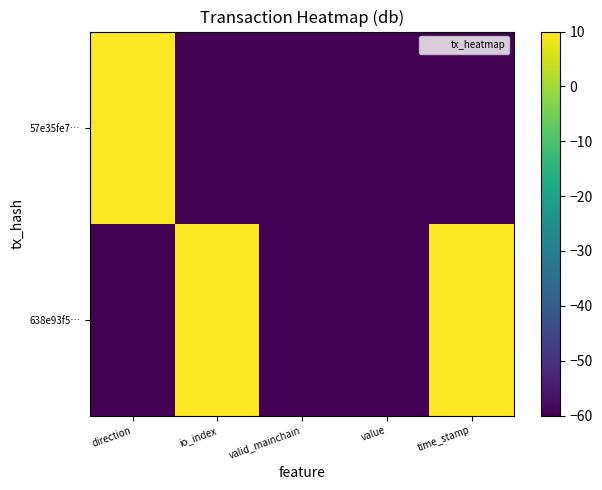

Which has a higher value, valid_mainchain or time_stamp?

time_stamp